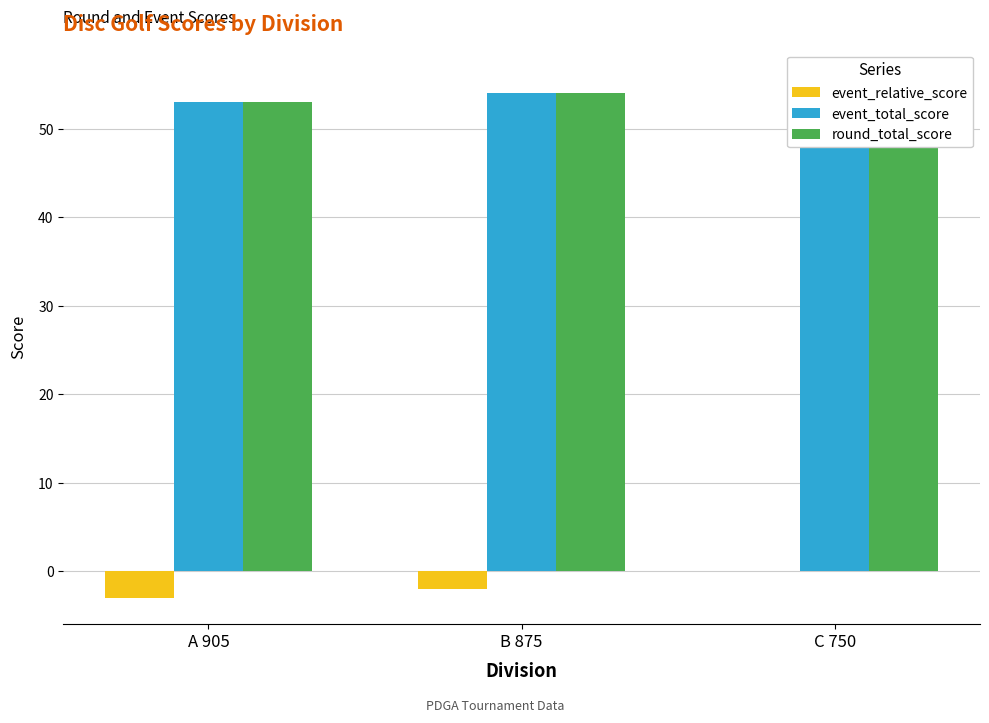

Reading left to right, transcribe all the data shown in this chart.

event_relative_score: A 905=-3	B 875=-2	C 750=0
event_total_score: A 905=53	B 875=54	C 750=56
round_total_score: A 905=53	B 875=54	C 750=56